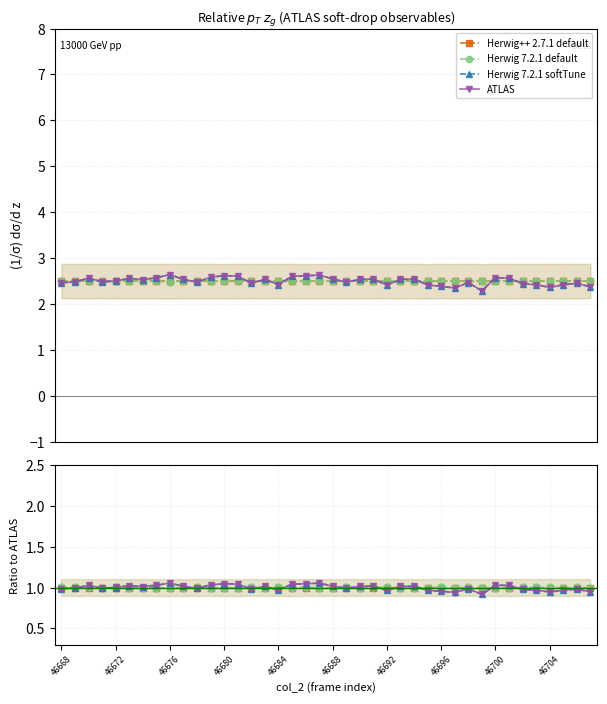

How many lines are shown in the chart?

4